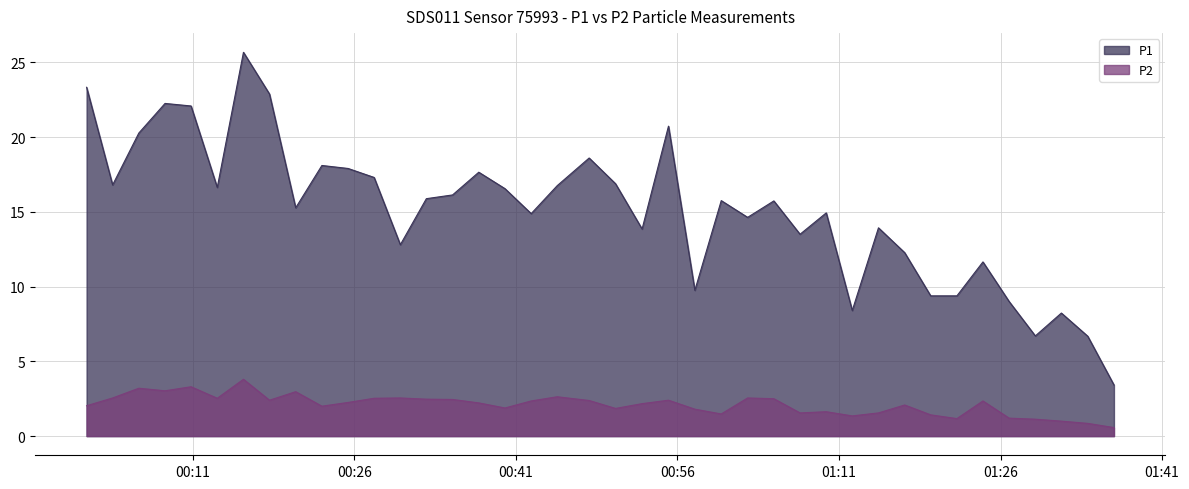

What position from the right is 2023-02-02T01:00:04?

16